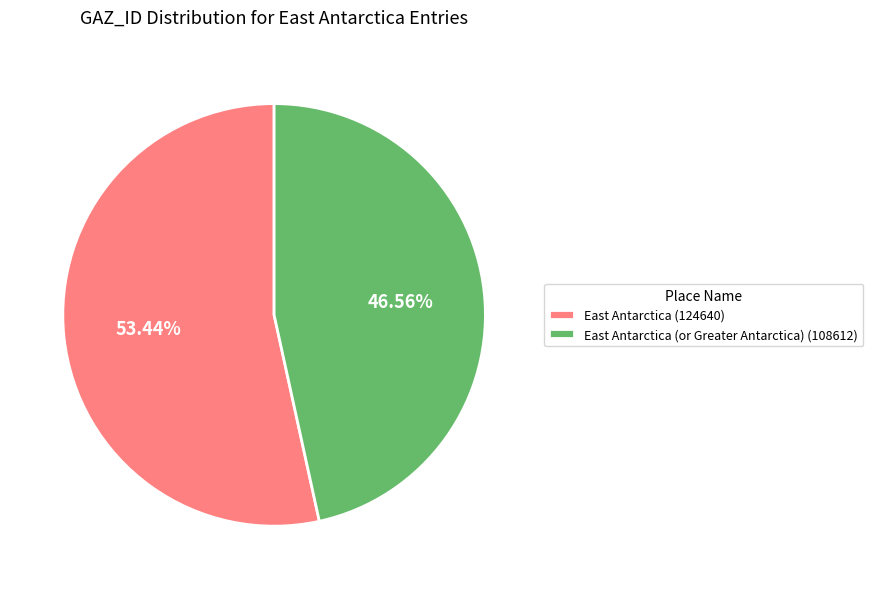

Combined, do East Antarctica (124640) and East Antarctica (or Greater Antarctica) (108612) account for over 50%?

Yes